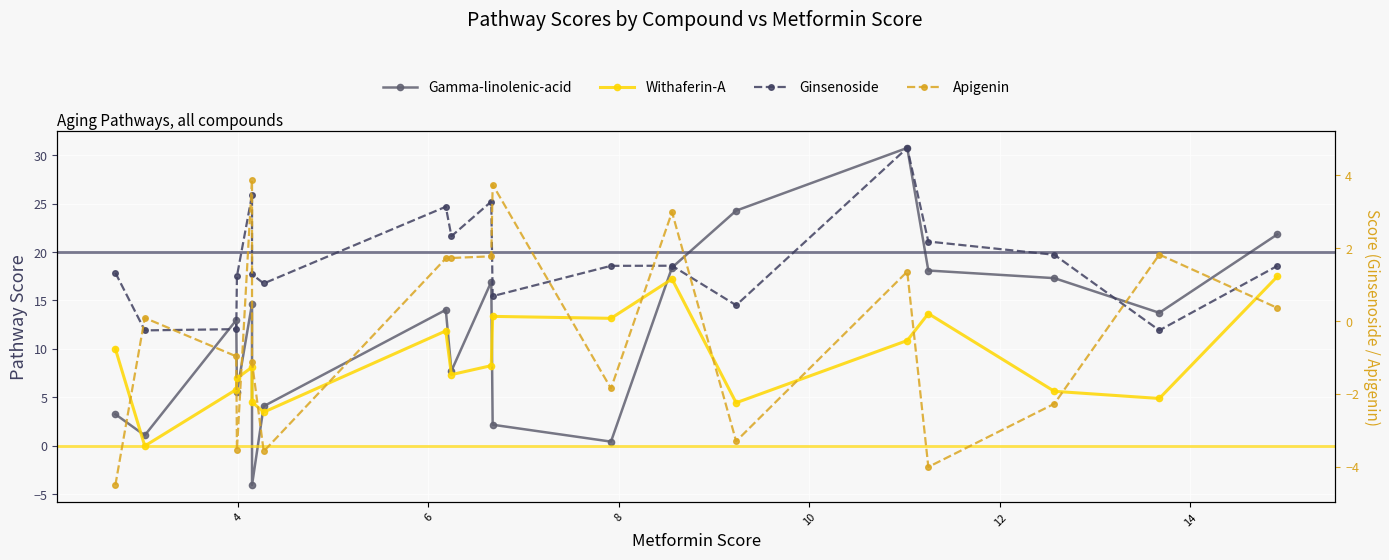

Which series has the largest total across all categories?

Gamma-linolenic-acid